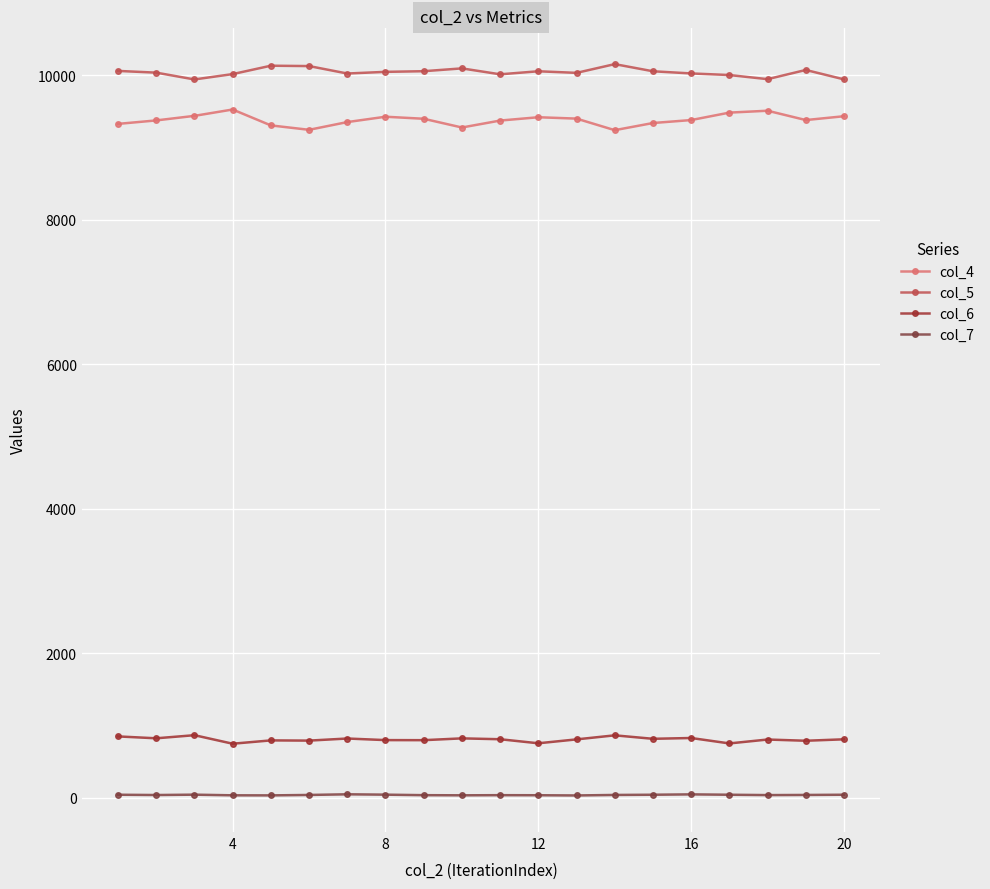

What is the difference between the maximum and second lowest values in the col_6 series?

114